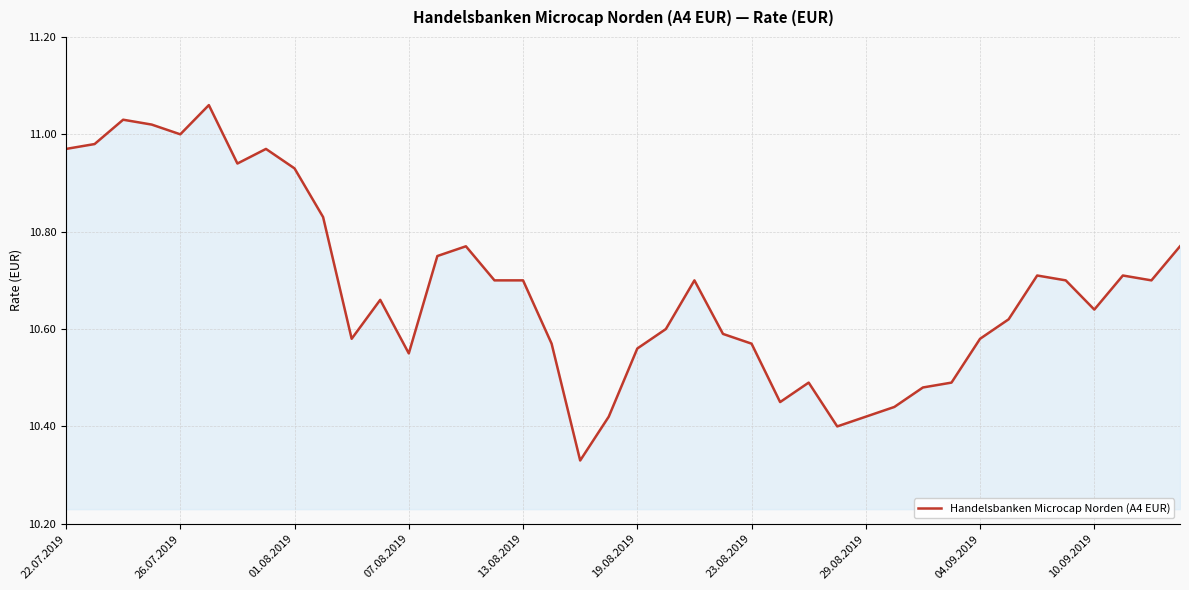

What is the difference between the maximum and minimum values?

0.7